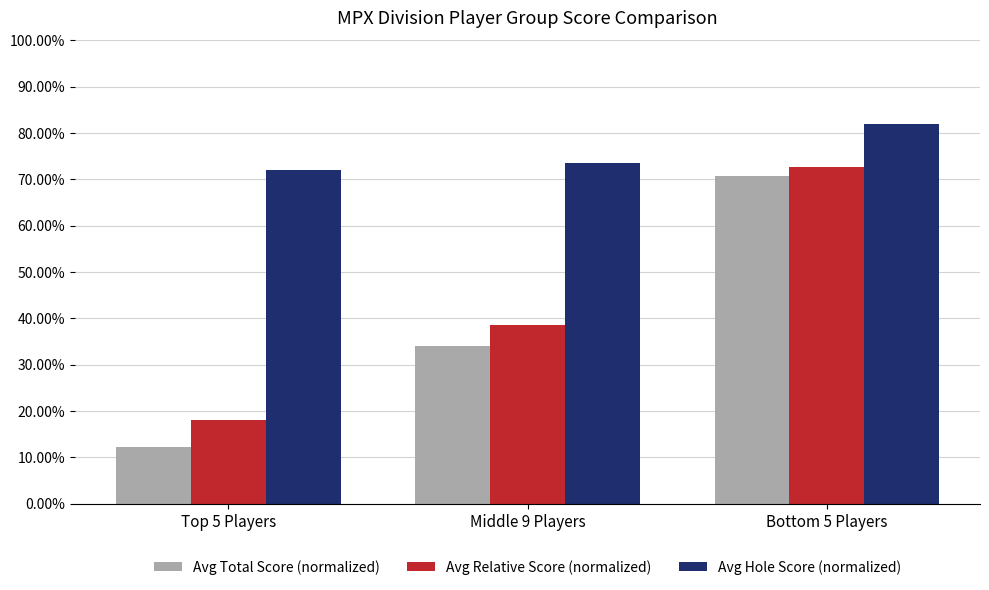

What are all the series names shown in the legend?

Avg Total Score (normalized), Avg Relative Score (normalized), Avg Hole Score (normalized)